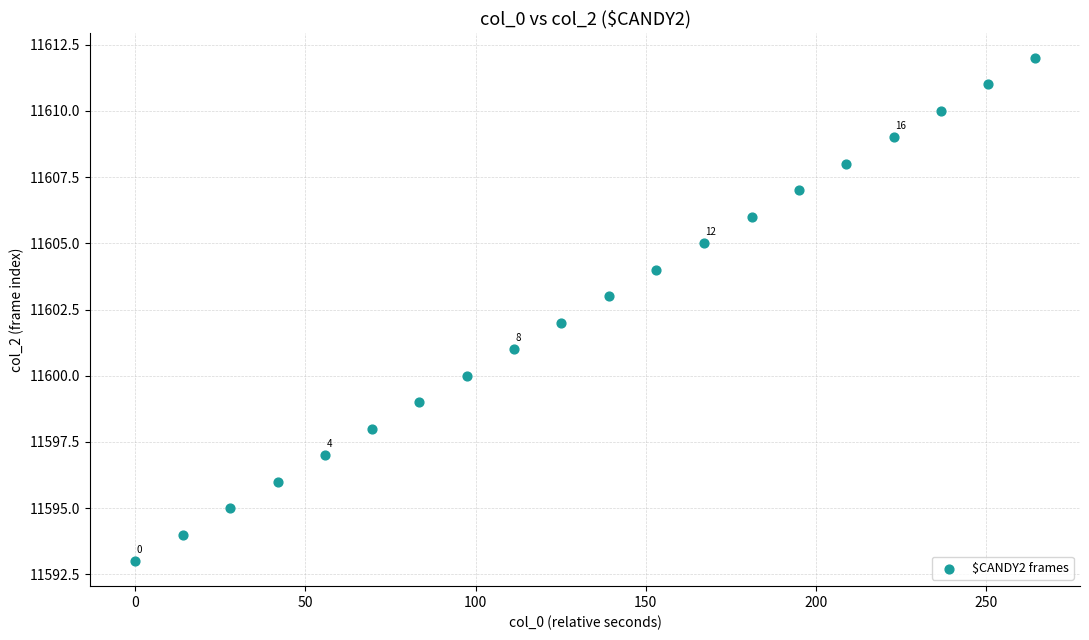

What is the range of Y values (max minus min)?

19